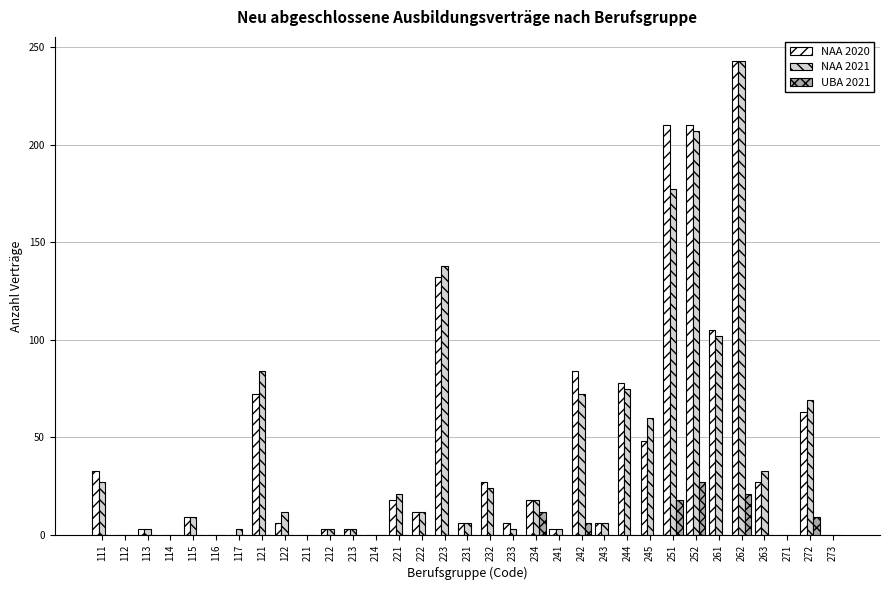

Is the value of NAA 2021 at 262 greater than the value of UBA 2021 at 116?

Yes